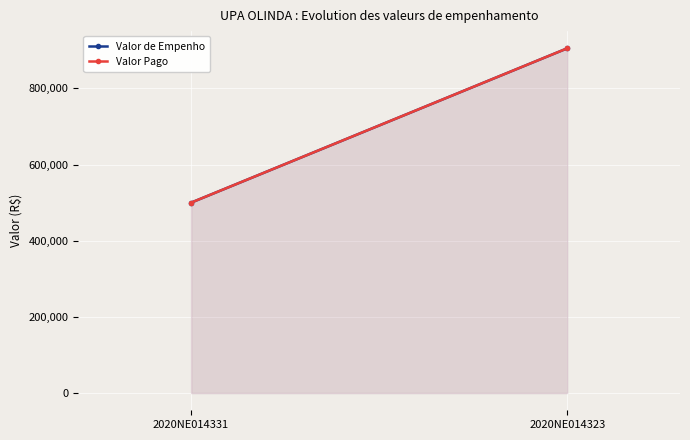

Is it true that Valor de Empenho equals 286931.3 at 2020NE014331?

False